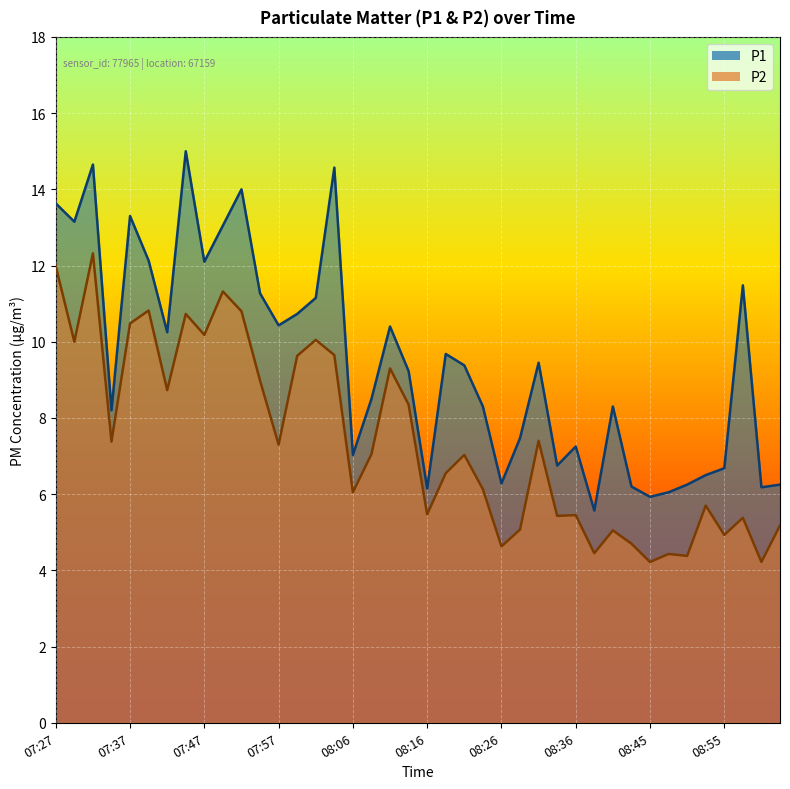

Where is P1 nearest to the value 10?

07:42